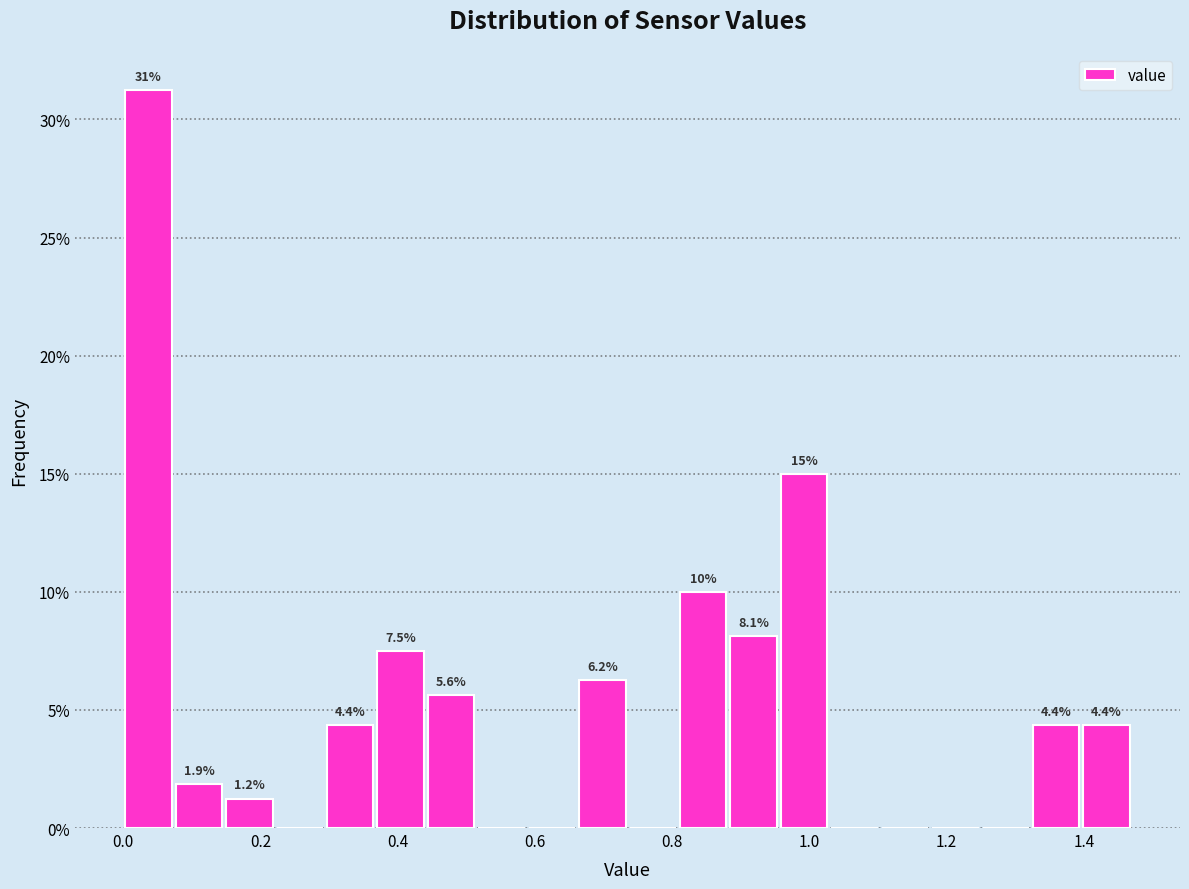

Around what value on the x-axis is the tallest bar? Give the approximate position of its centre, as read against the axis.

0.04